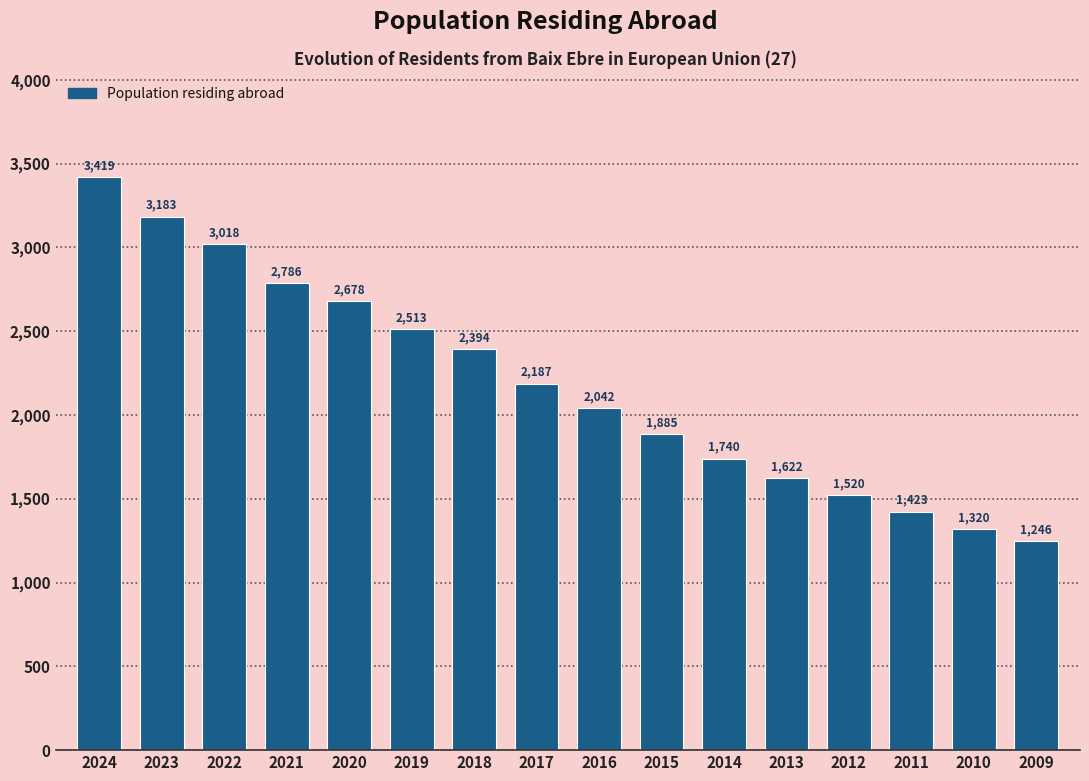

Reading left to right, what are all the values shown in this chart?

3419	3183	3018	2786	2678	2513	2394	2187	2042	1885	1740	1622	1520	1423	1320	1246